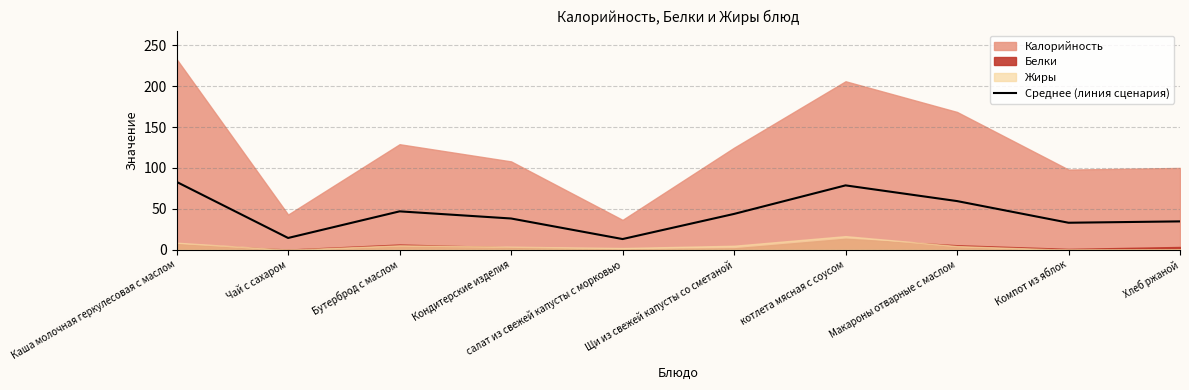

How many points are lower than both their immediate neighbors (excluding endpoints)?

3